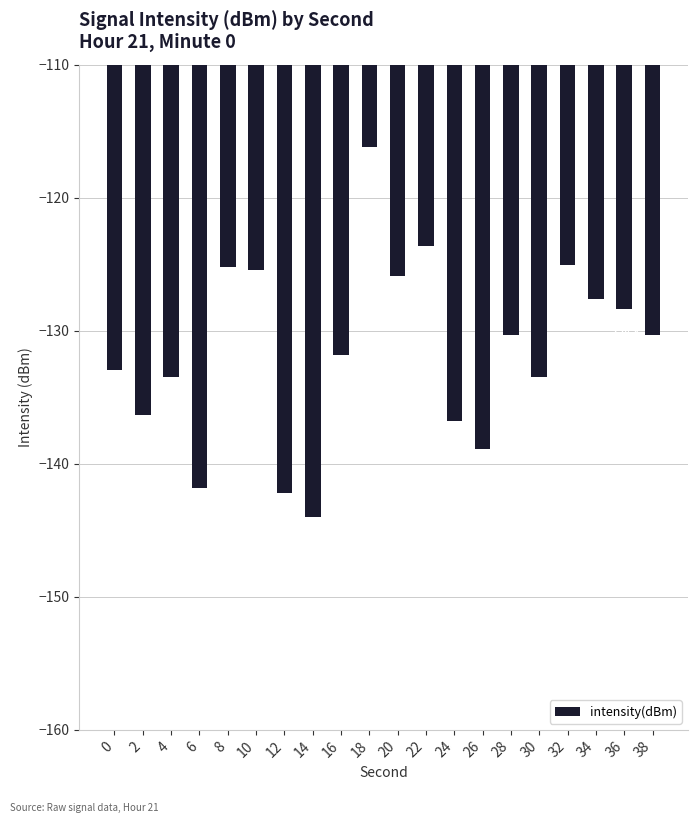

Where does the data first go above -130?

8